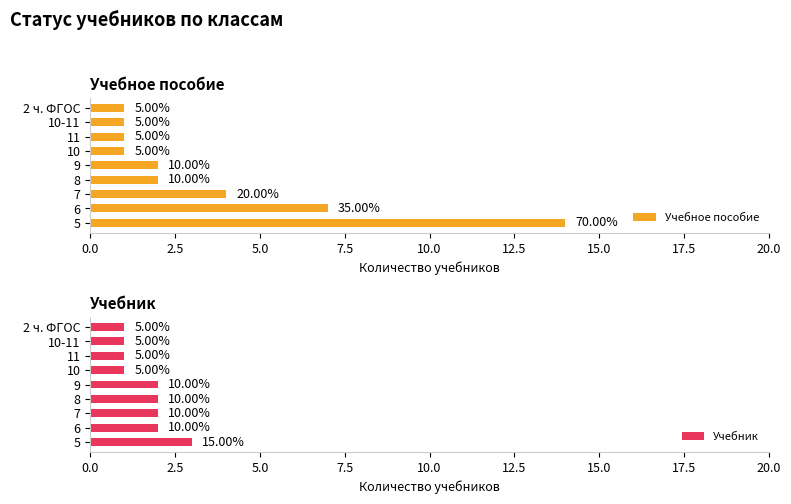

What position from the right is 6?

8